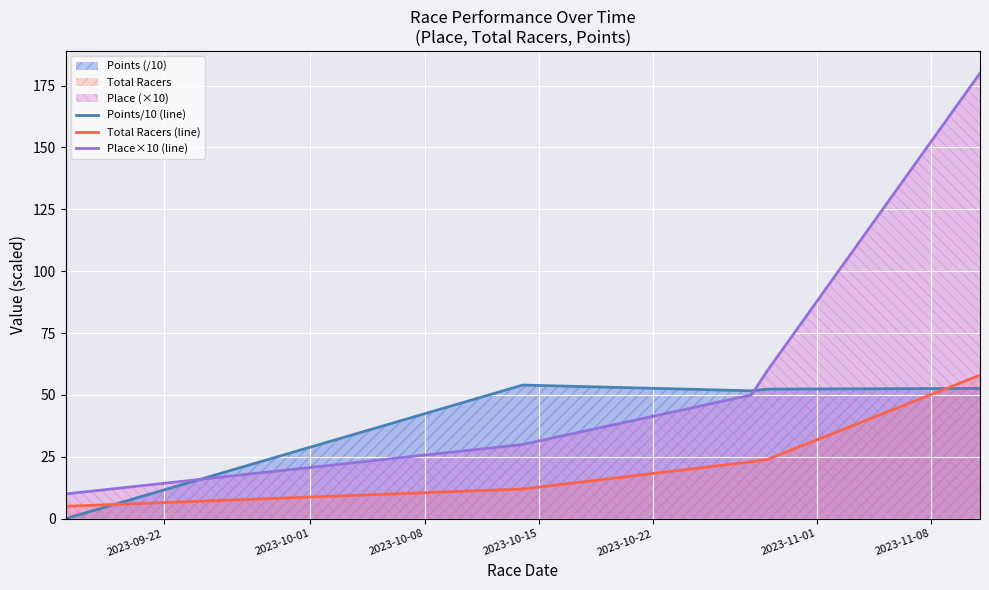

What is the maximum value shown in the chart?

180.0